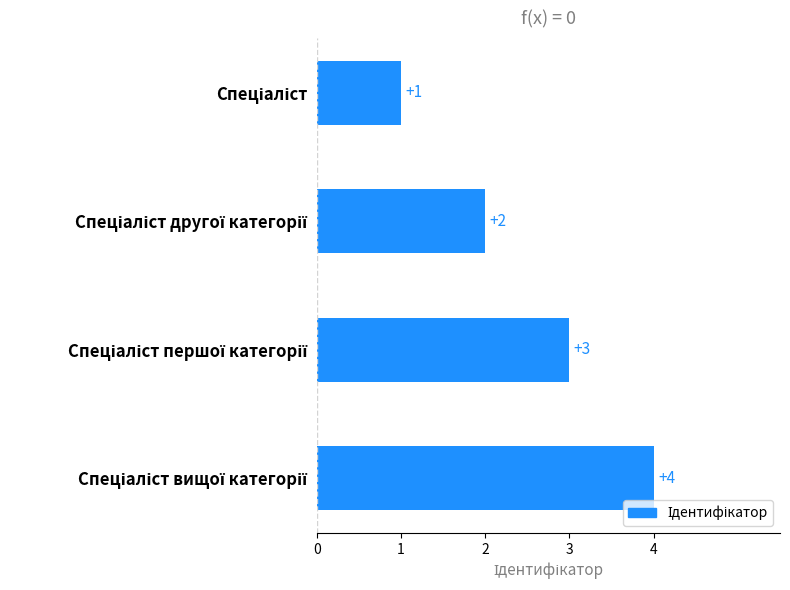

What is the value of the 4th bar from the top?

4